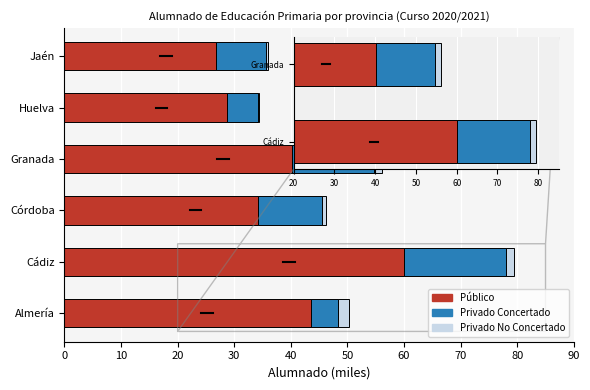

What is the sum of all Público values?

233.6